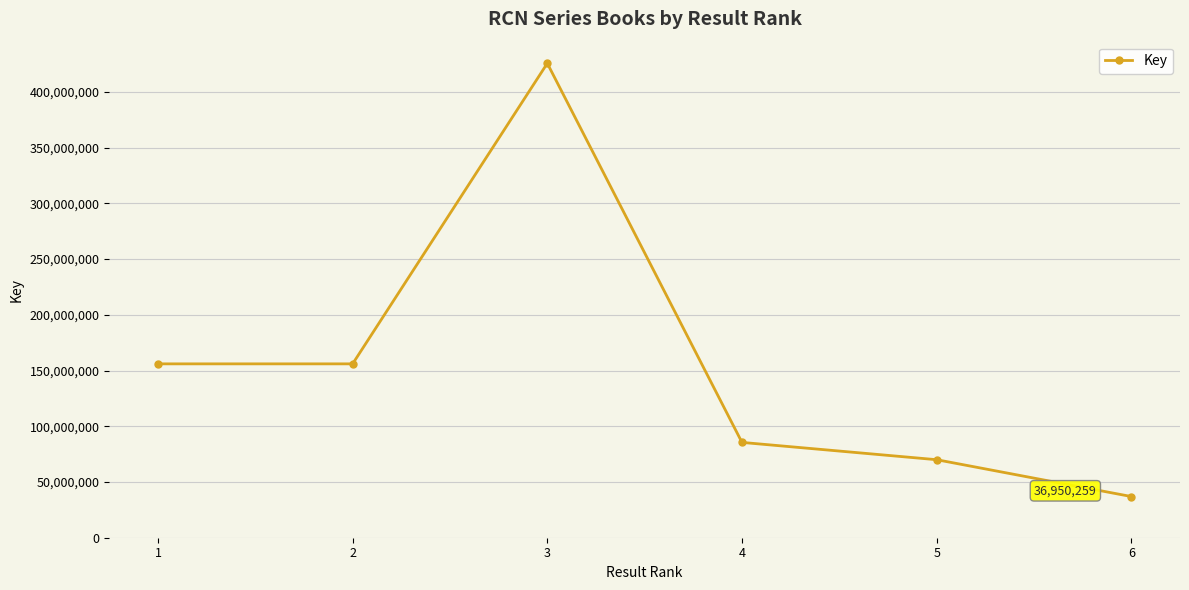

How many points are higher than both their immediate neighbors (excluding endpoints)?

1